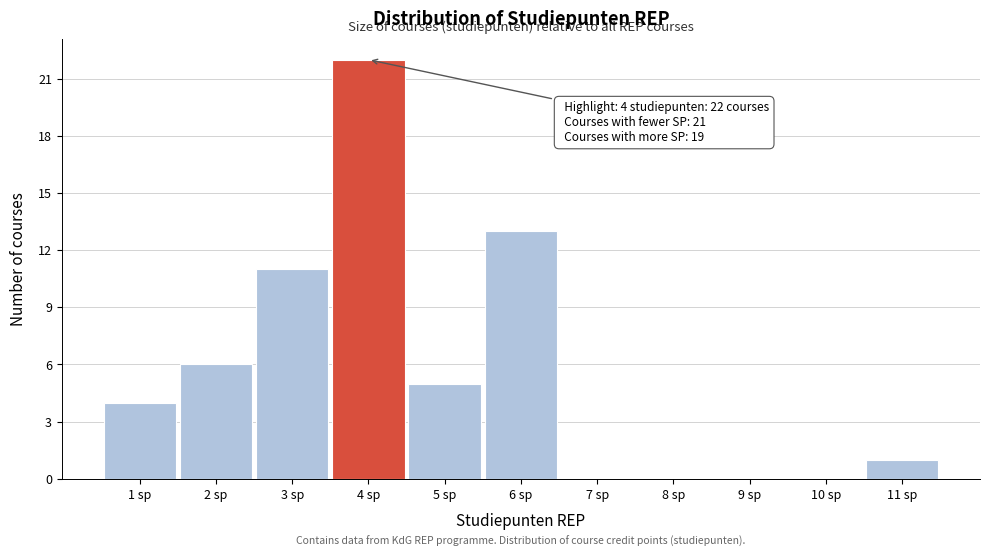

Over which range of the x-axis is the bar tallest?

3.5 to 4.5